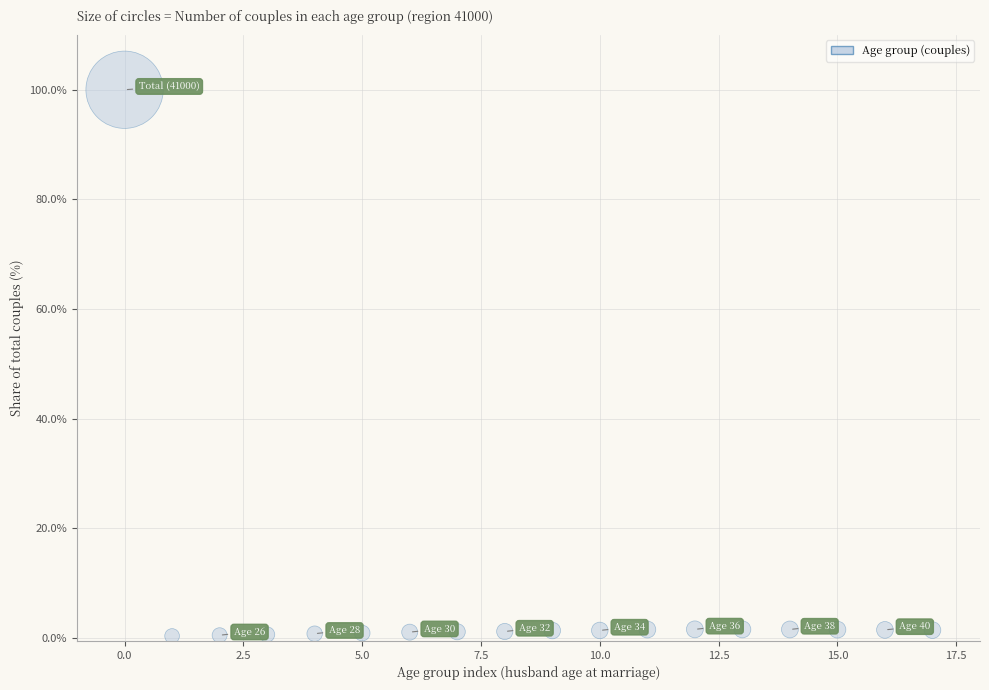

What is the range of Y values (max minus min)?

99.6